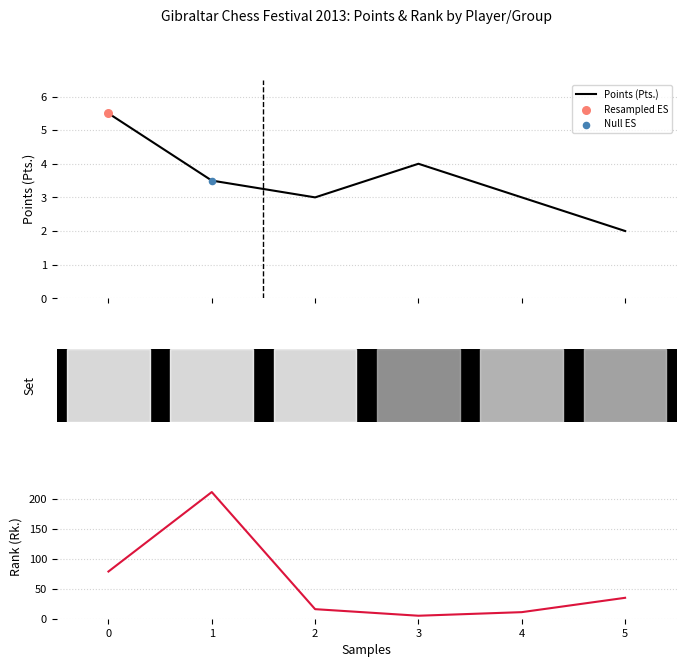

Which series reaches the maximum Y coordinate?

Rank (Rk.)